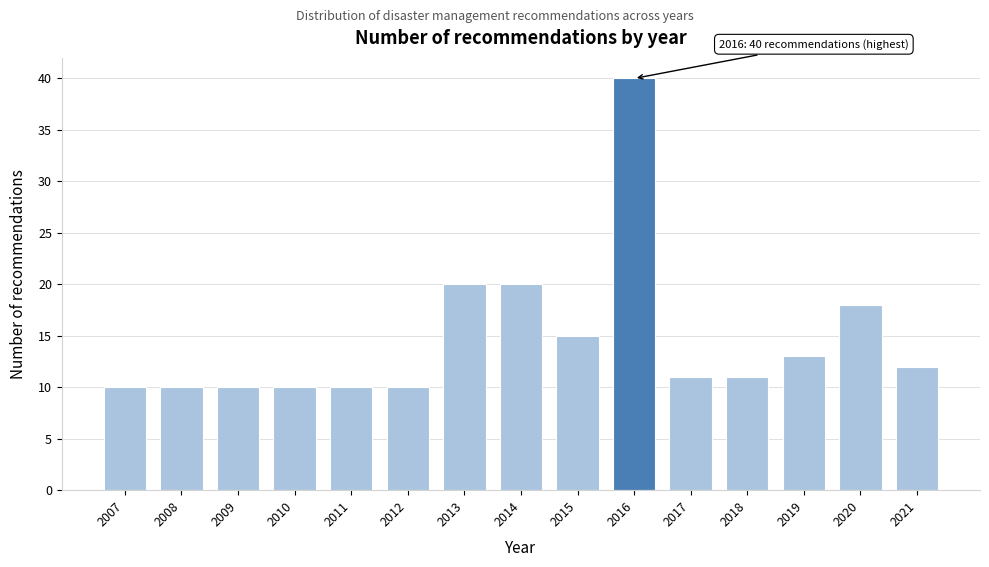

Reading left to right, what are all the values shown in this chart?

2007=10	2008=10	2009=10	2010=10	2011=10	2012=10	2013=20	2014=20	2015=15	2016=40	2017=11	2018=11	2019=13	2020=18	2021=12